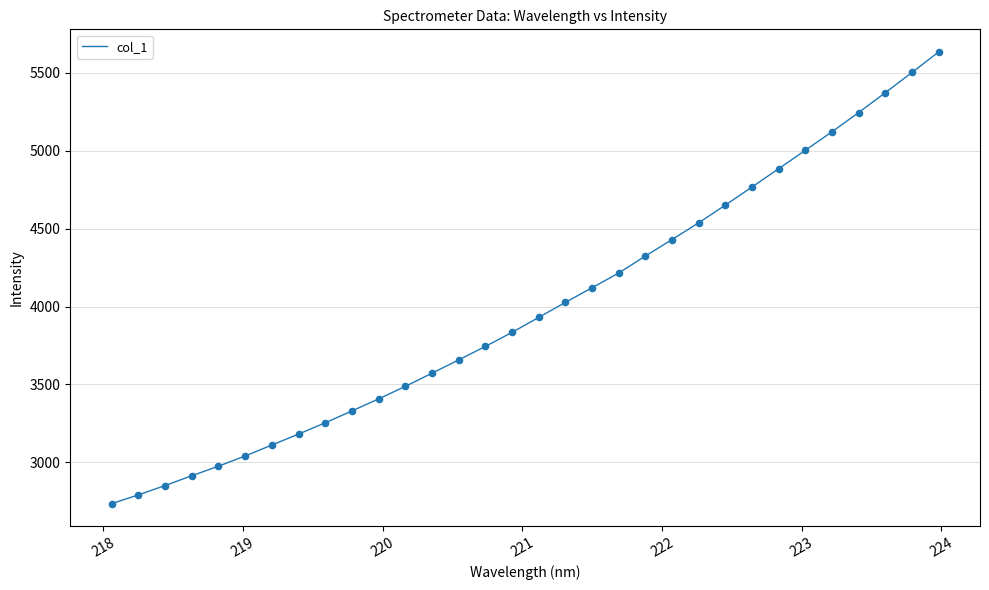

What is the difference between the maximum and minimum values?

2897.5